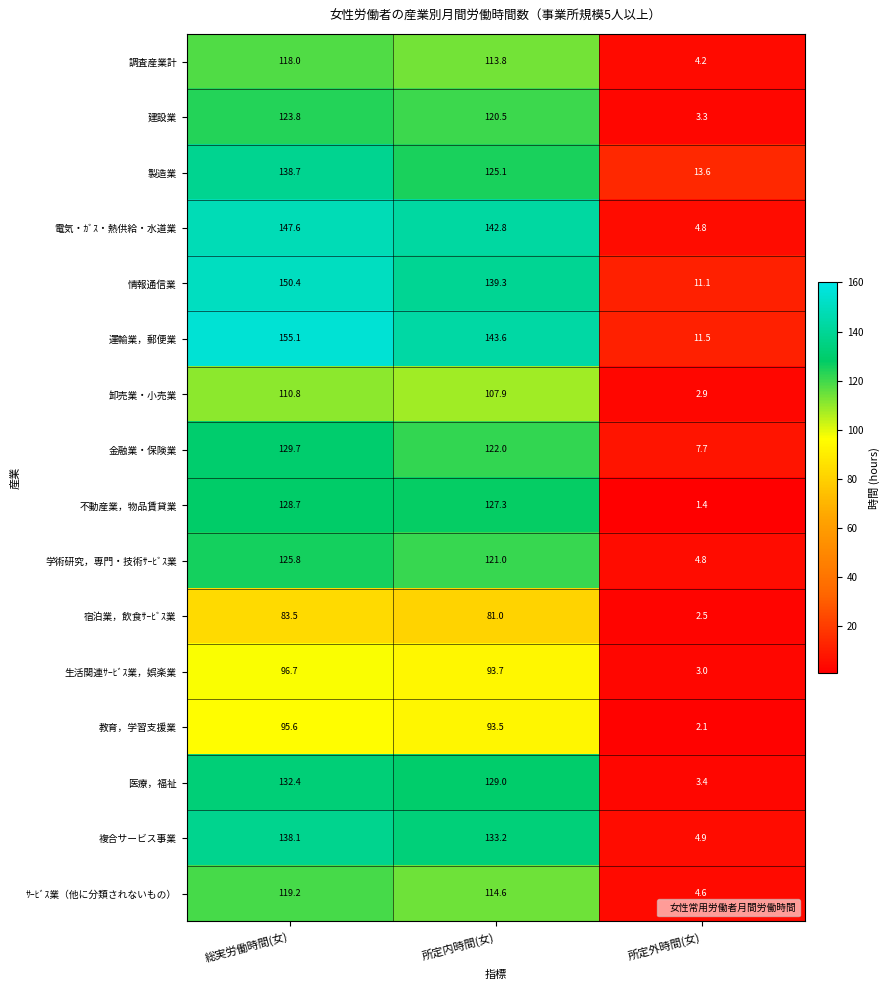

The 複合サービス事業 series shows 232.1 at 総実労働時間(女). True or false?

False